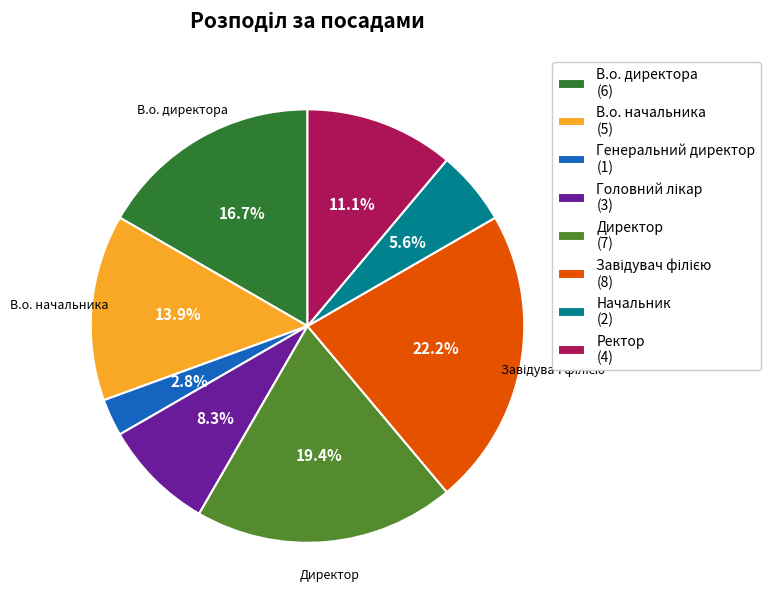

To the nearest percent, what percentage of the pie is В.о. директора?

17%